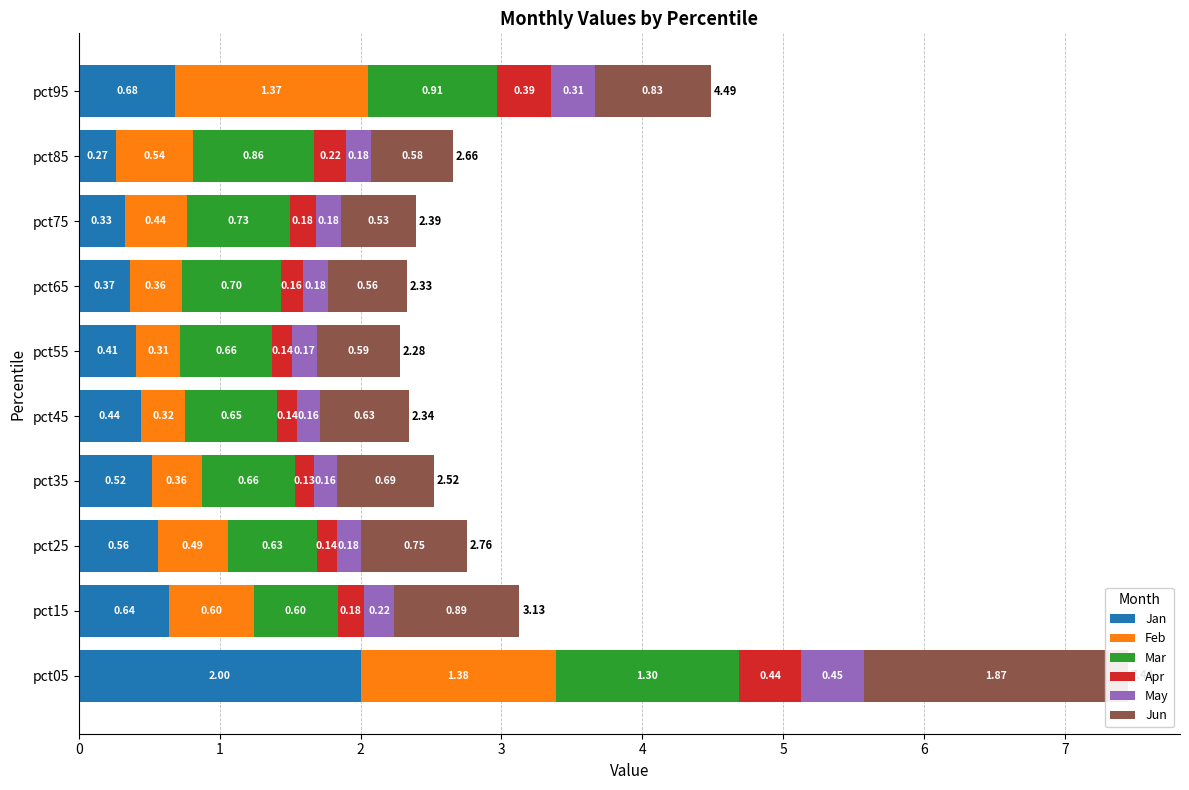

What is the value of the Mar bar at the 10th from the left?

0.9